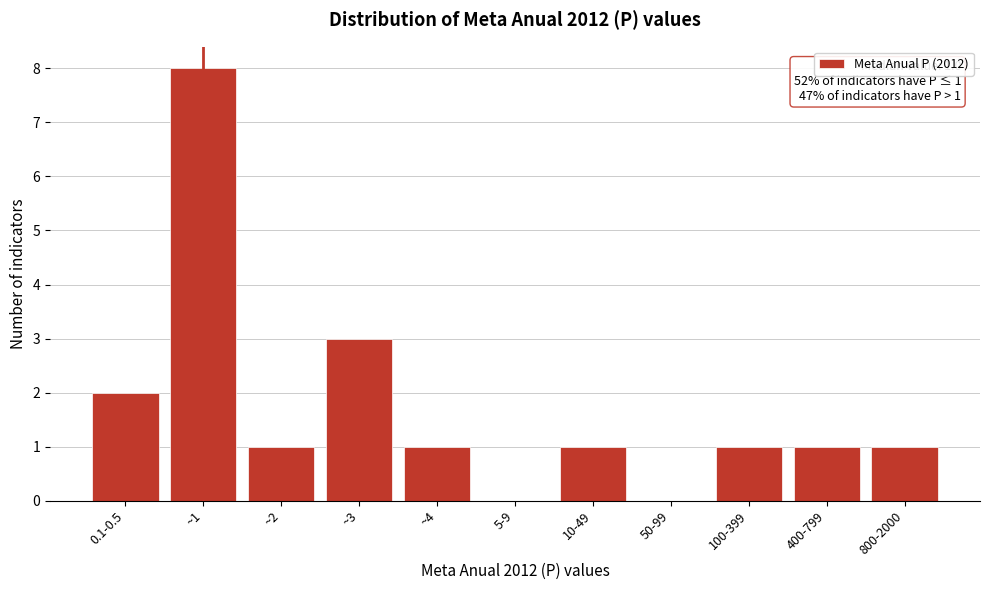

Reading left to right, what are all the values shown in this chart?

0.1-0.5=2	~1=8	~2=1	~3=3	~4=1	5-9=0	10-49=1	50-99=0	100-399=1	400-799=1	800-2000=1